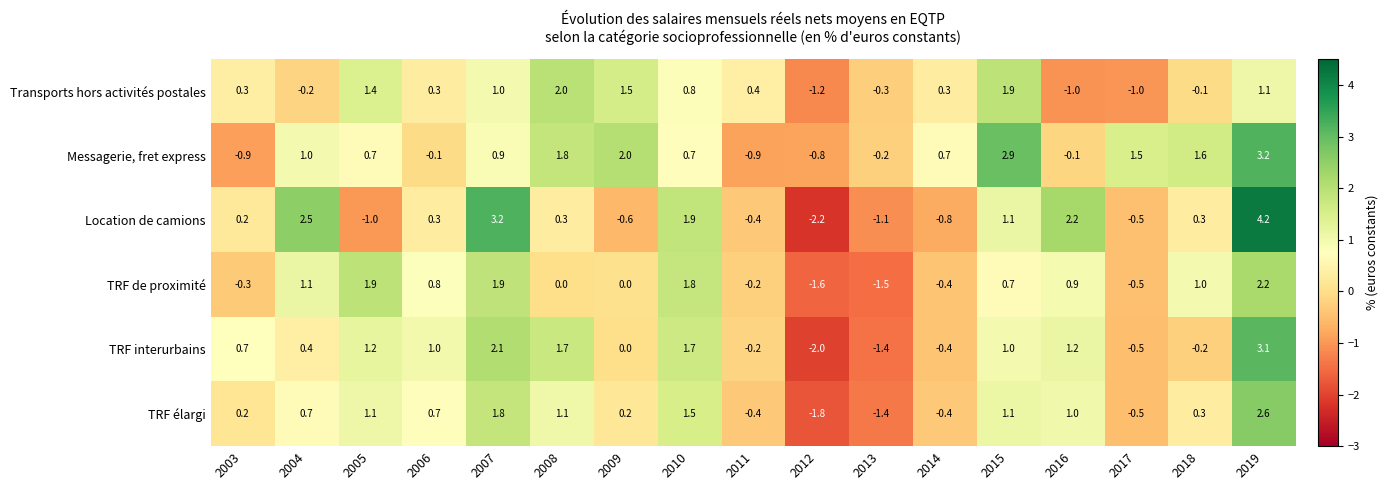

Which label corresponds to the largest value in the chart?

2019